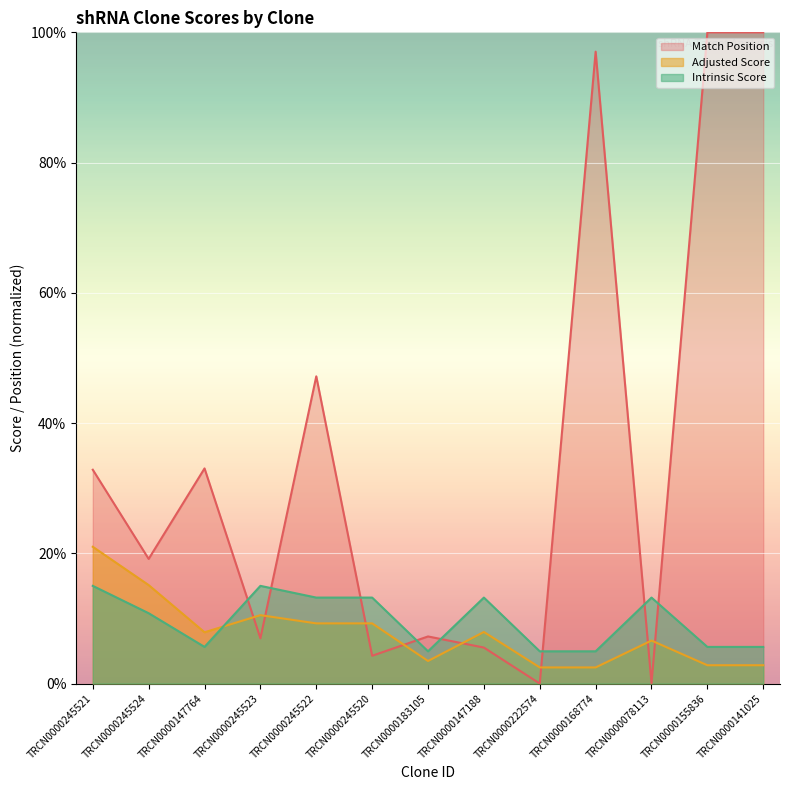

Which series has the widest spread of values?

Match Position